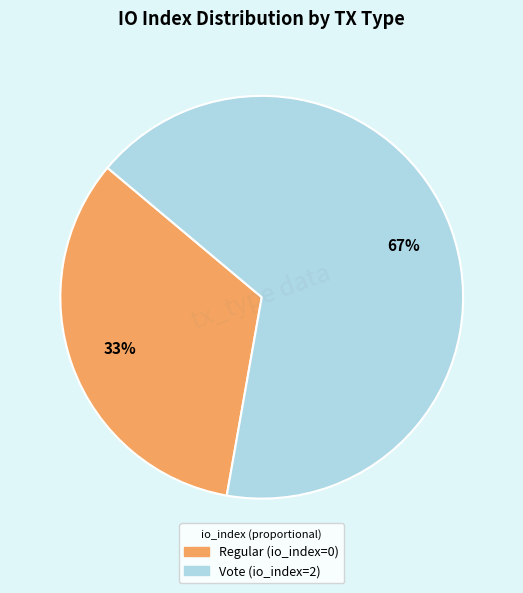

To the nearest percent, what is the combined percentage of Regular (io_index=0) and Vote (io_index=2)?

100%